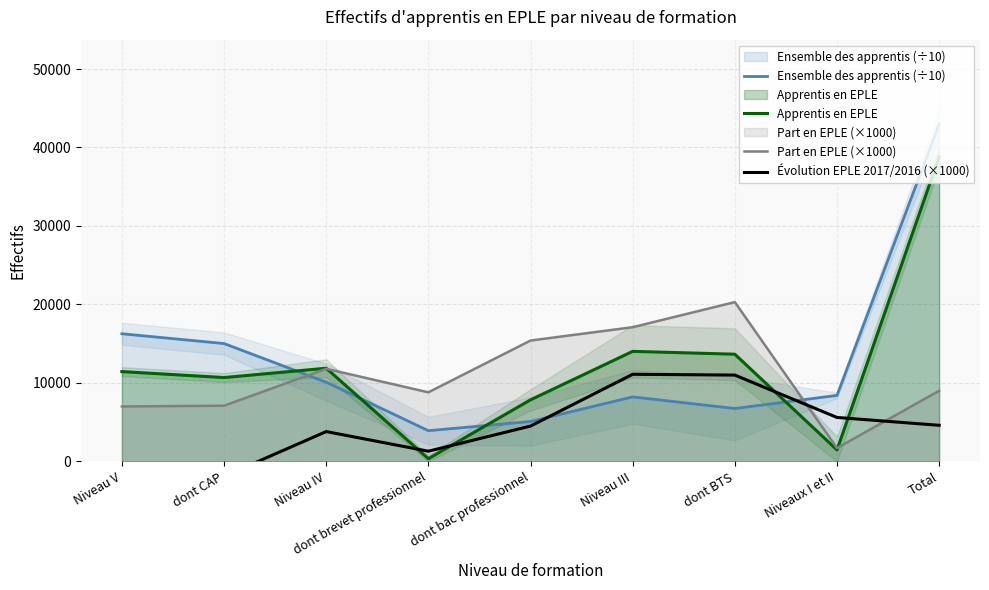

In Apprentis en EPLE, how many points are higher than both neighbors (excluding endpoints)?

2